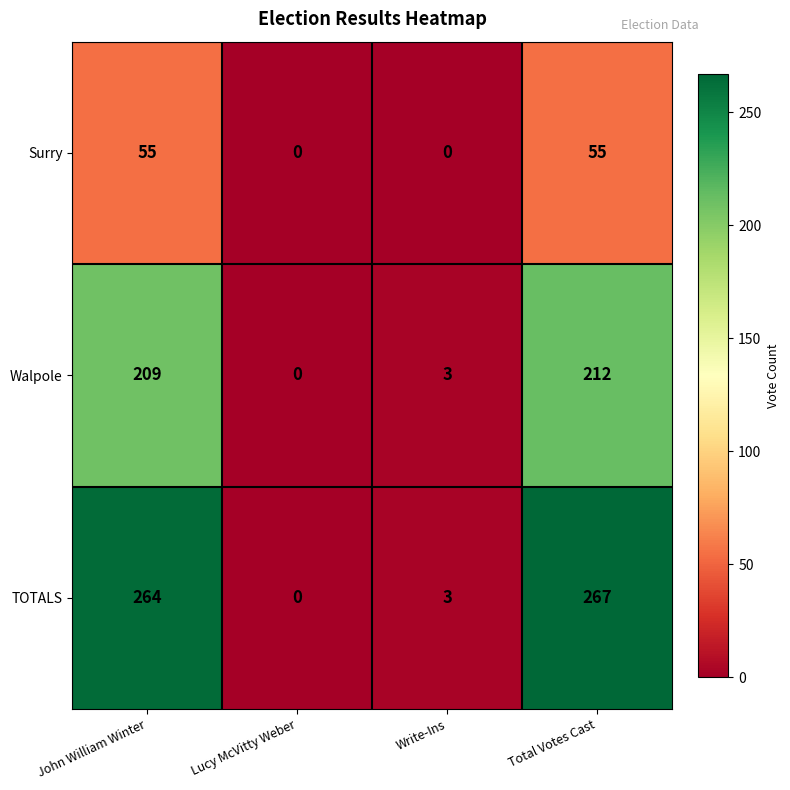

What is the greatest value displayed?

267